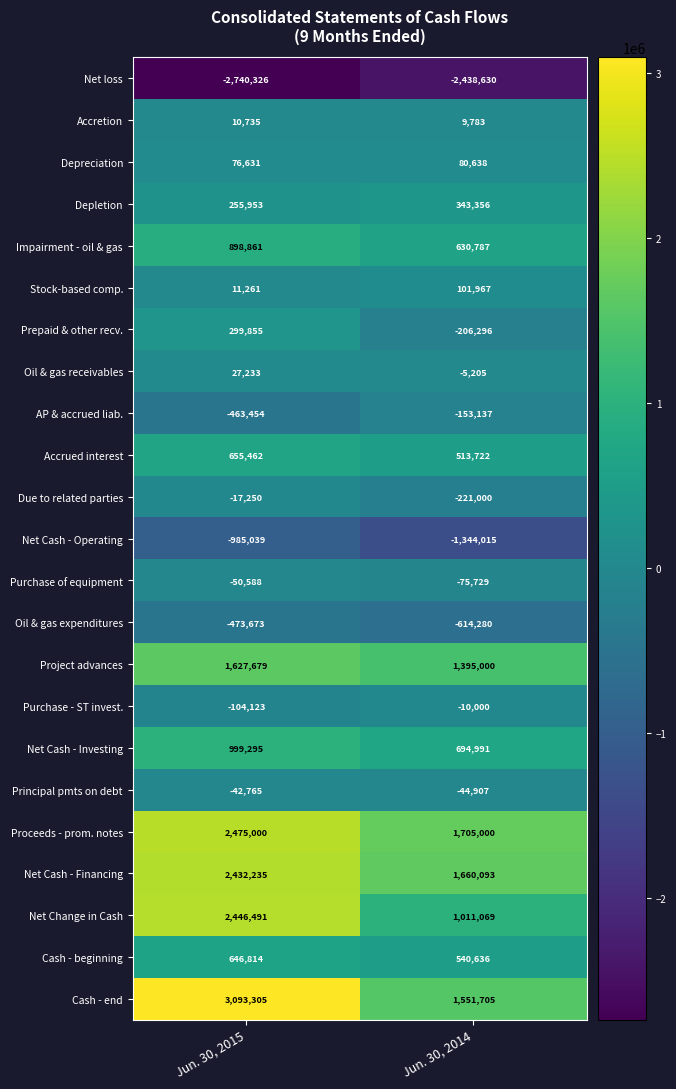

Which series changed the most between Jun. 30, 2015 and Jun. 30, 2014?

Cash - end